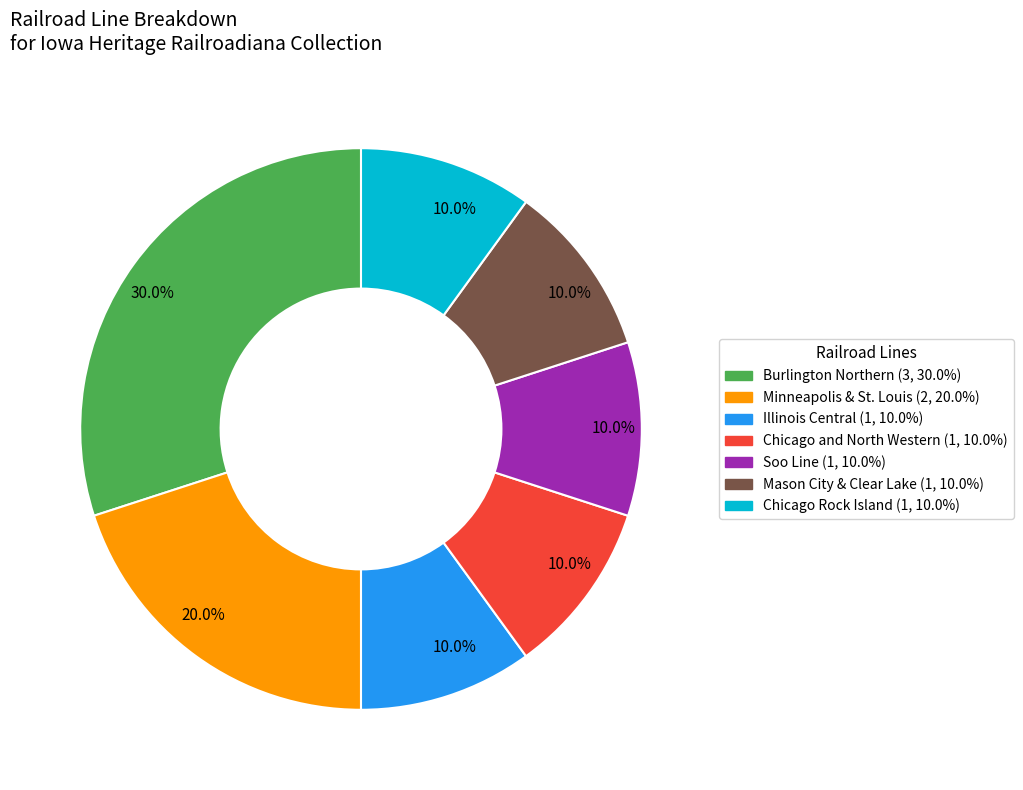

Is there a majority slice in this chart?

No